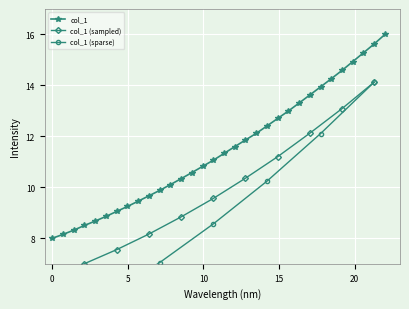

True or false: the data has more than 1 interior local peaks.

False